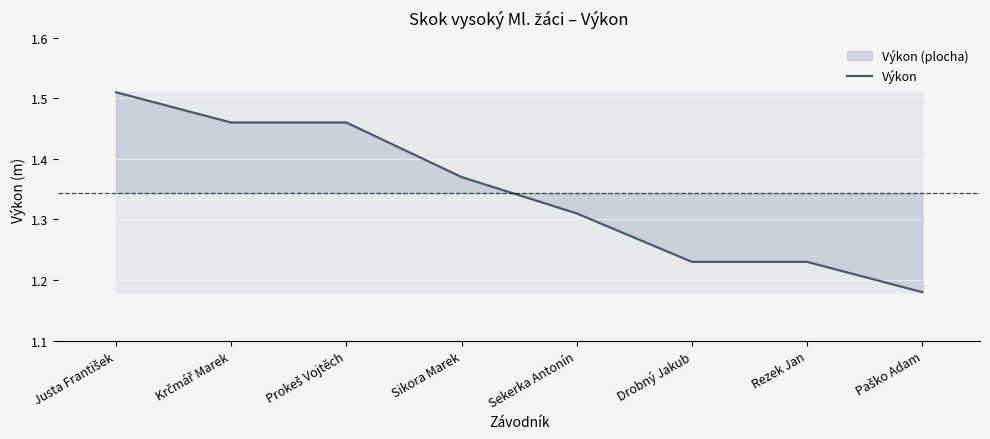

How many lines are shown in the chart?

1